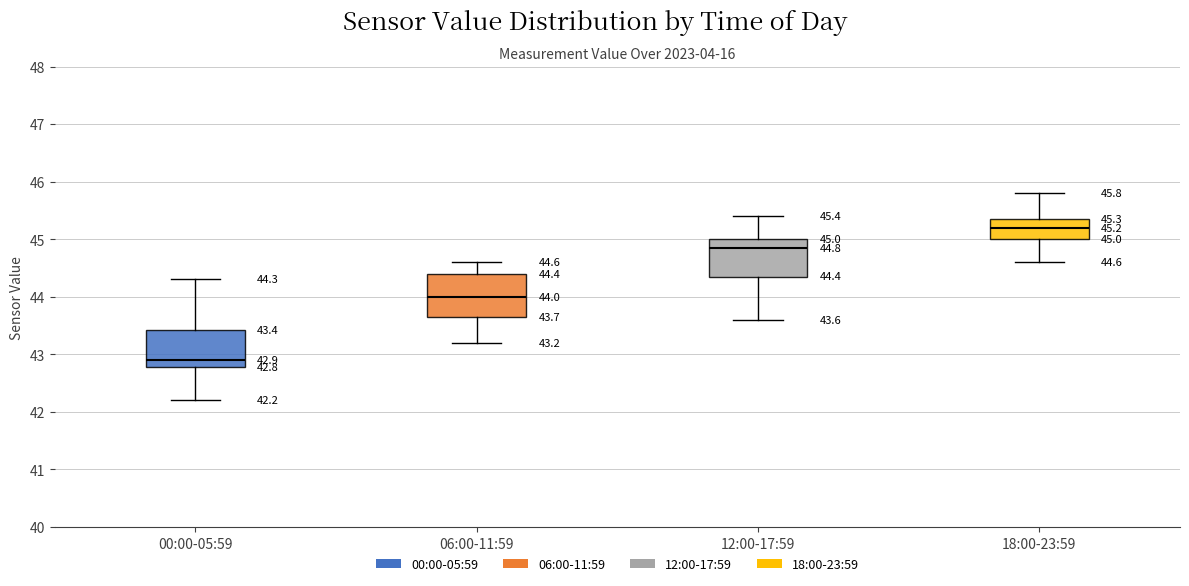

Which box has the lowest median line?

00:00-05:59